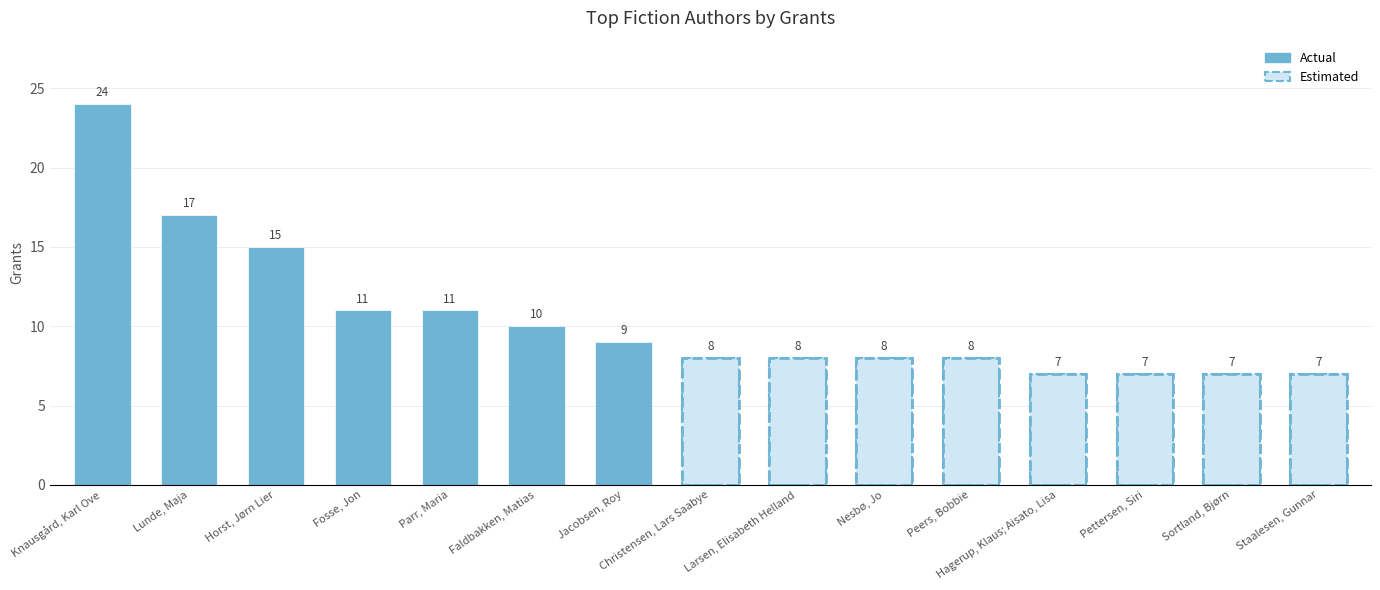

Which category has the lowest value across all series?

Hagerup, Klaus; Aisato, Lisa